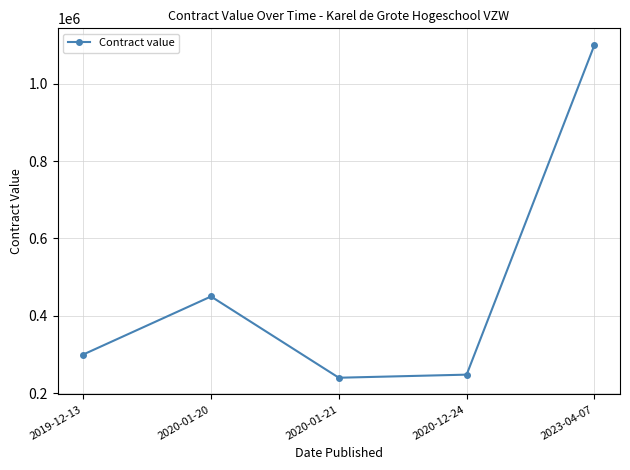

Is it true that the value at 2019-12-13 is 300000?

True